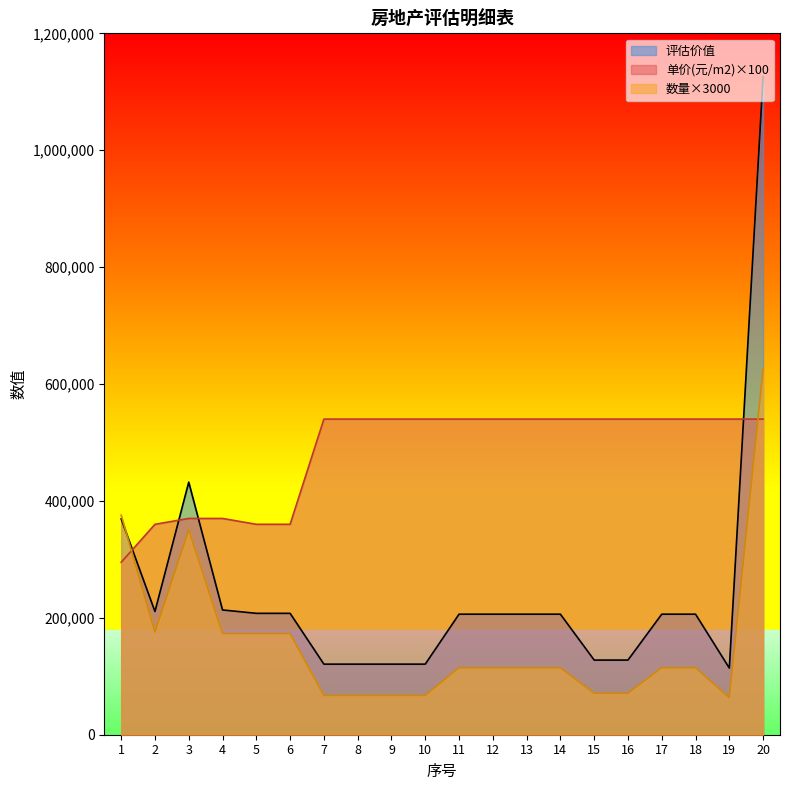

What is the sum of the 单价(元/m2) values at 12 and 11?

1080000.0